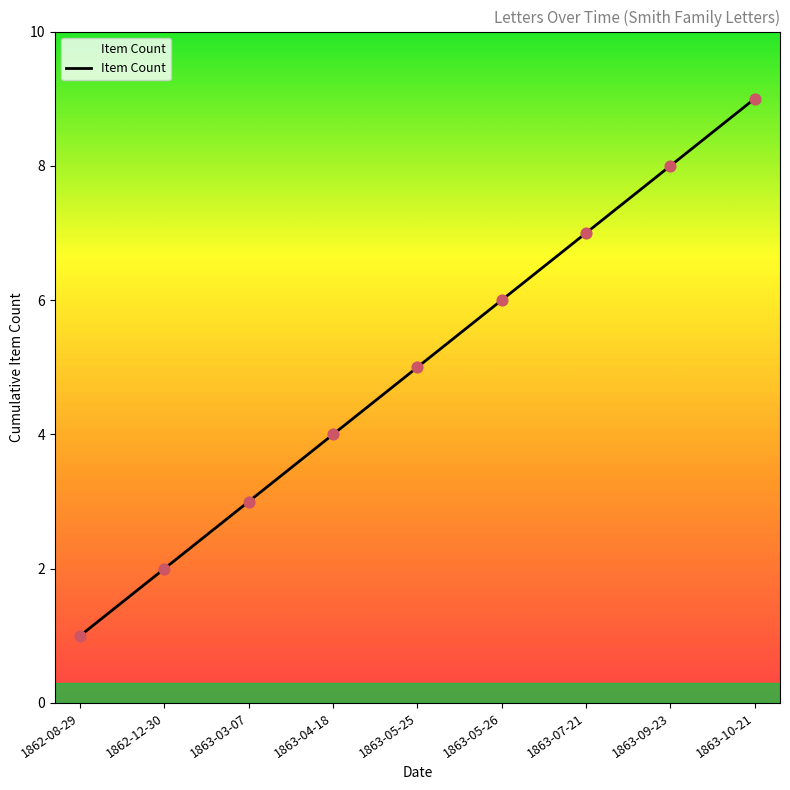

What is the change in value from 1862-08-29 to 1863-09-23?

+7